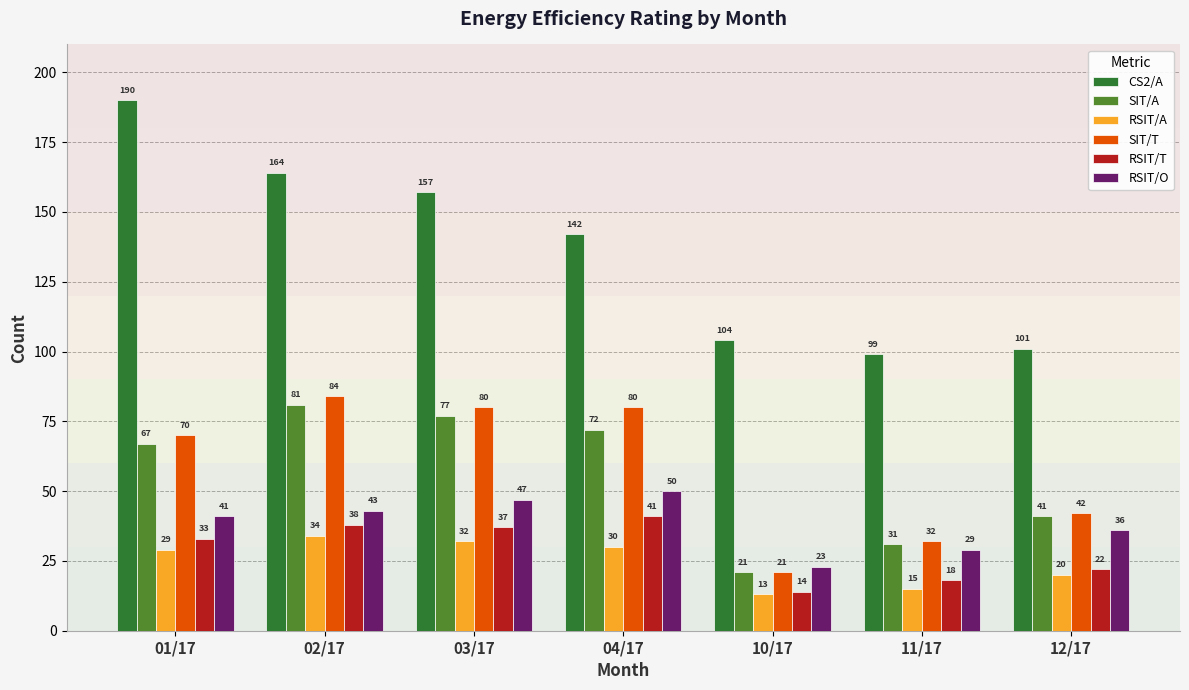

What is the average value of the RSIT/A series?

25